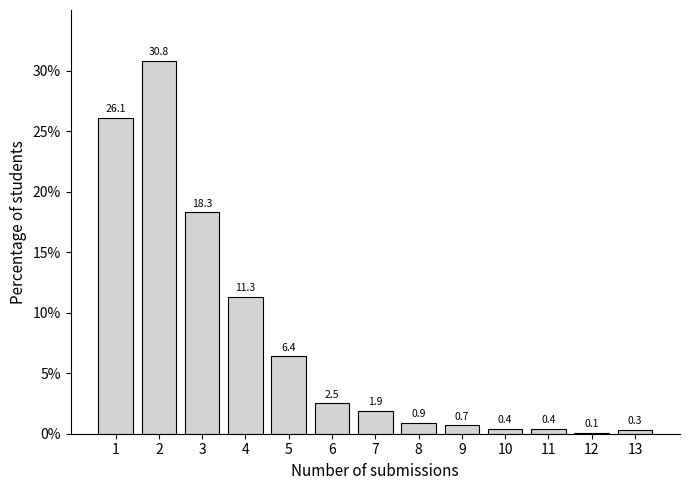

Reading left to right, what are all the values shown in this chart?

1=26.1	2=30.8	3=18.3	4=11.3	5=6.4	6=2.5	7=1.9	8=0.9	9=0.7	10=0.4	11=0.4	12=0.1	13=0.3